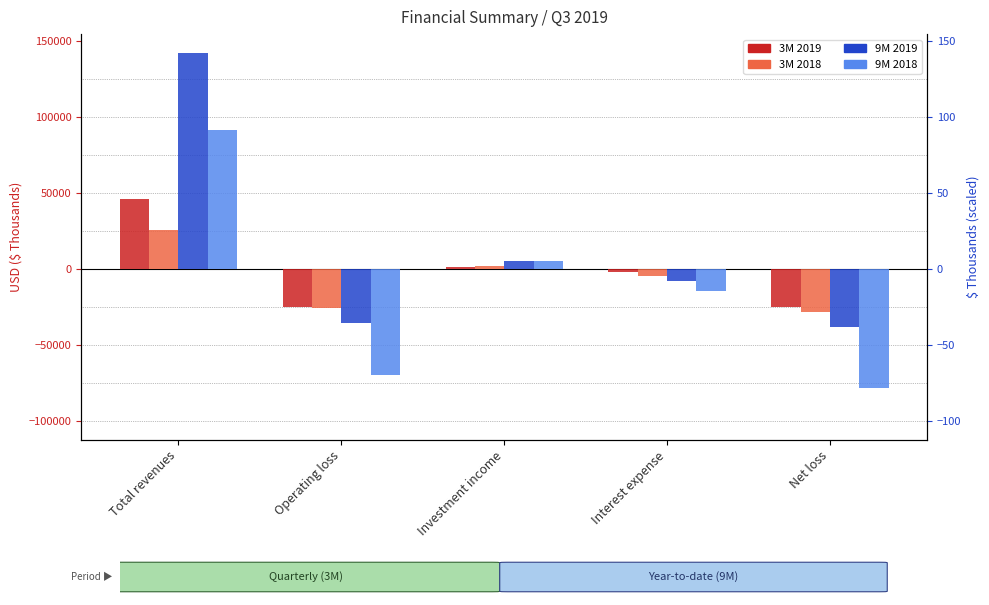

Rank the series by their average value, from highest to lowest.

9M 2019, 3M 2019, 3M 2018, 9M 2018